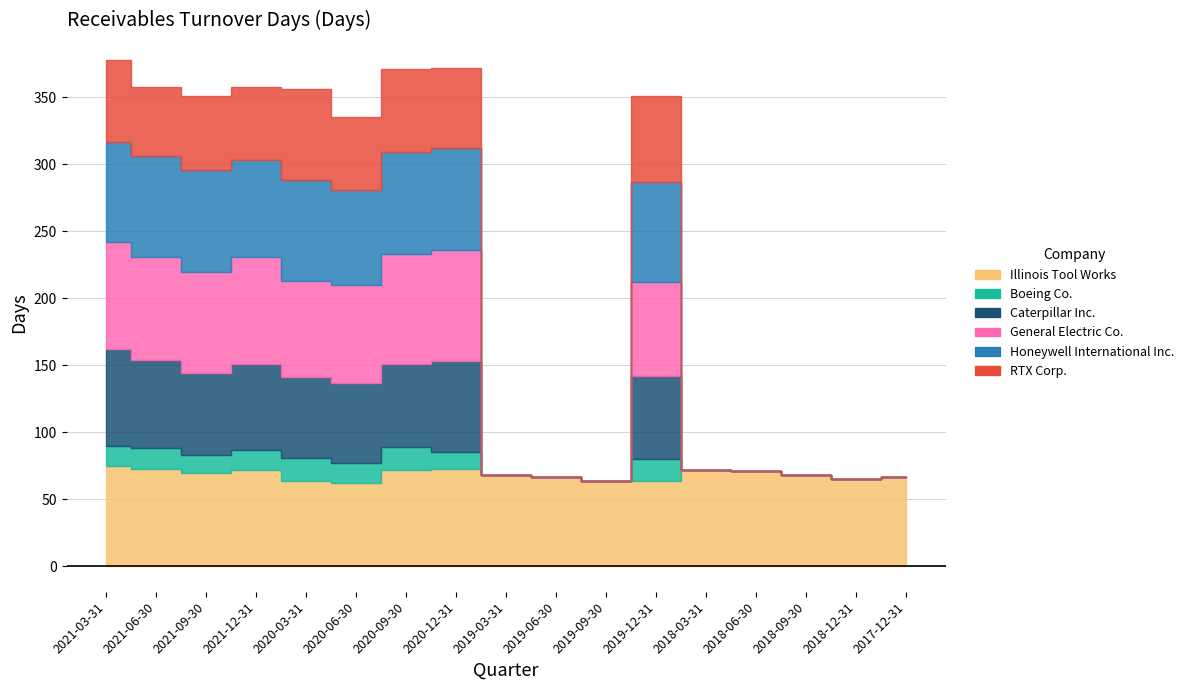

What is the maximum value for Caterpillar Inc.?

72